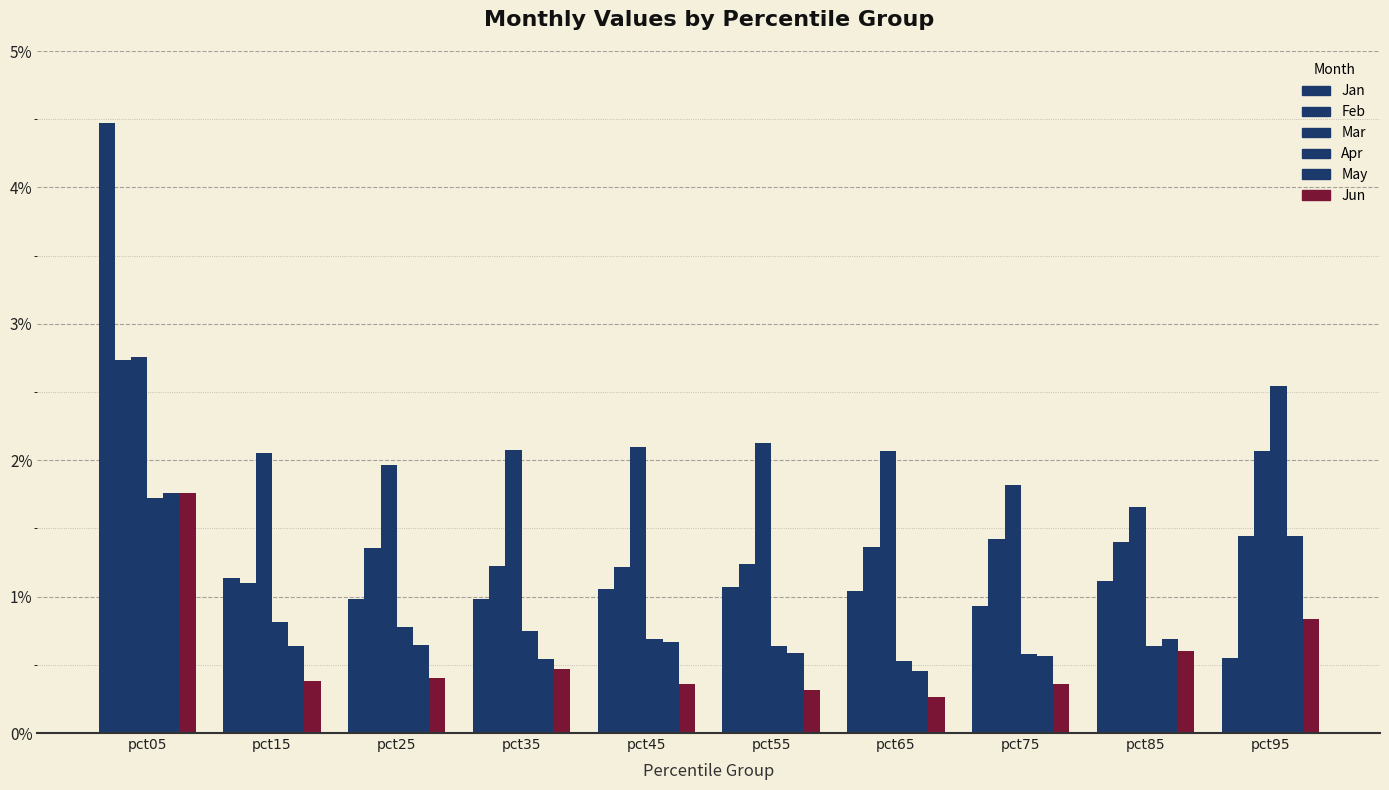

Which series has the largest range (max minus min)?

Jan